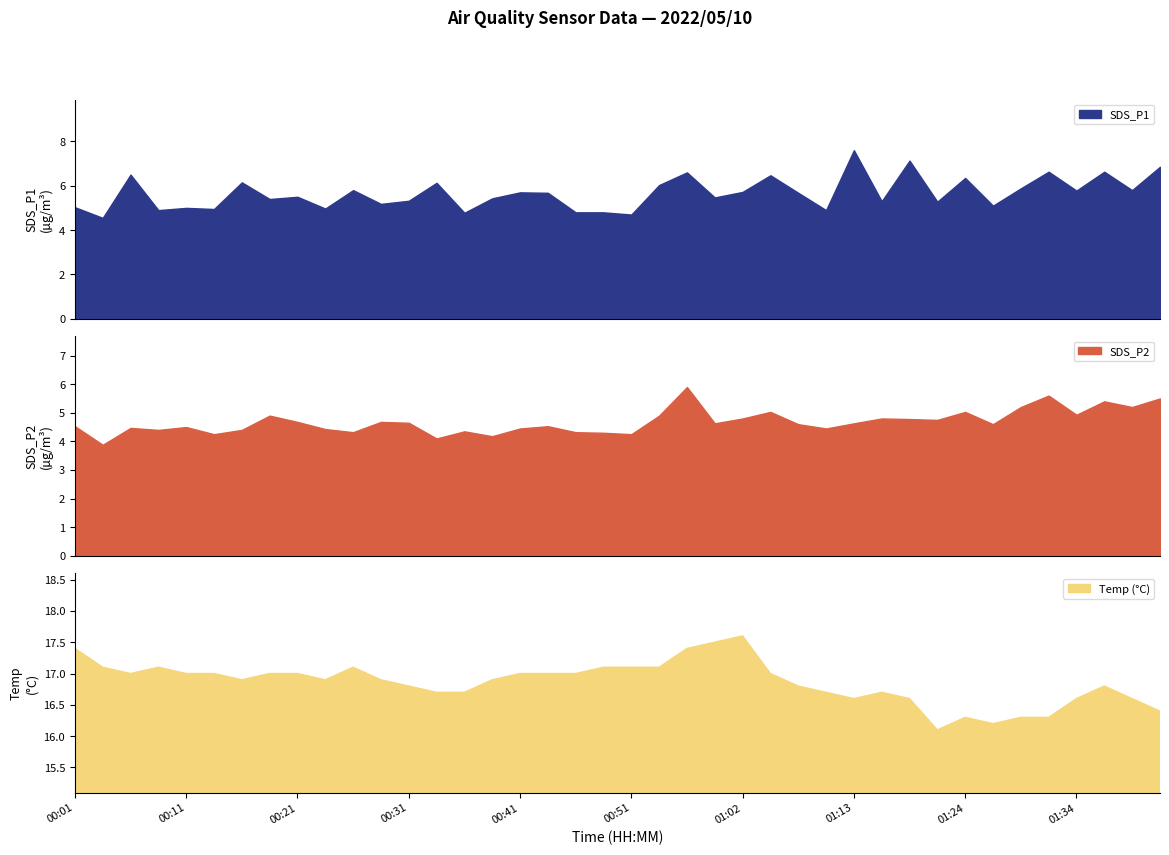

In SDS_P1, how many points are higher than both neighbors (excluding endpoints)?

14